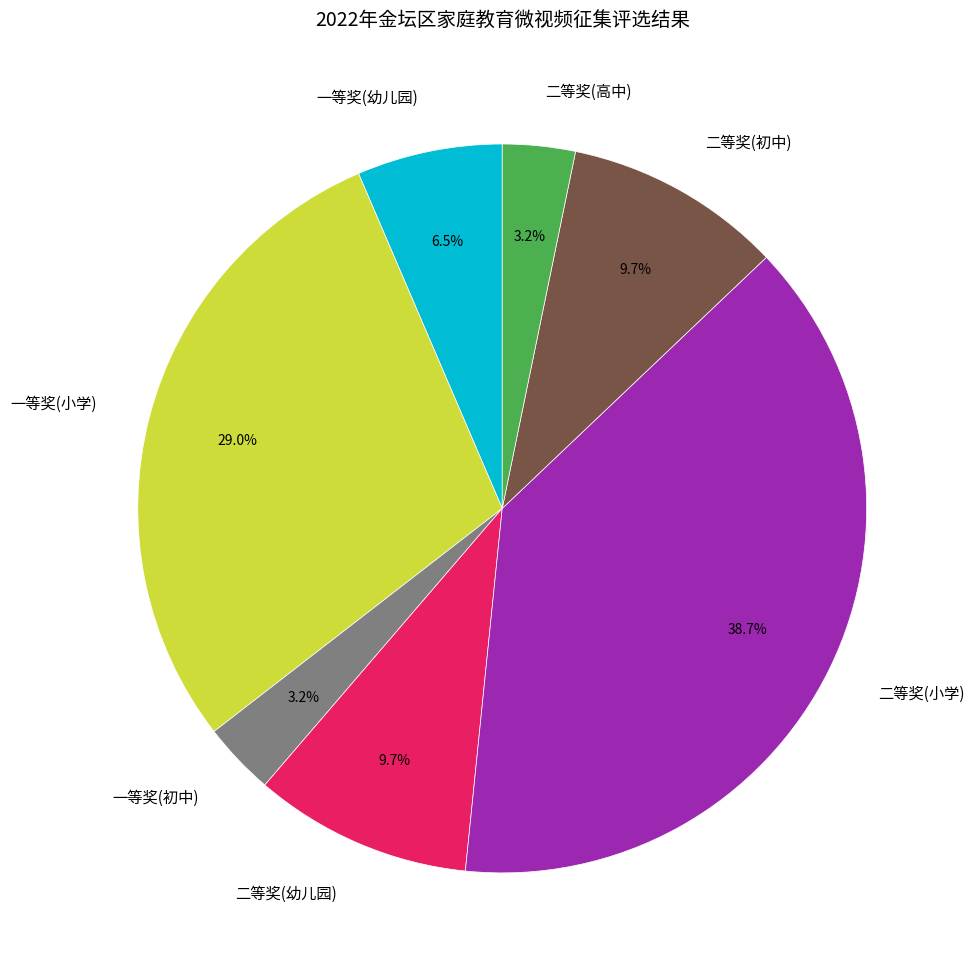

True or false: 一等奖(小学) accounts for 29% of the total.

True